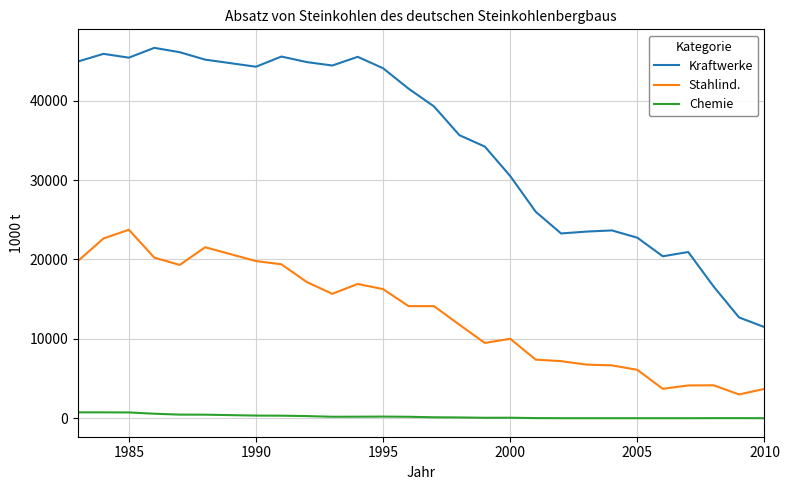

Count the number of categories in the chart.

27